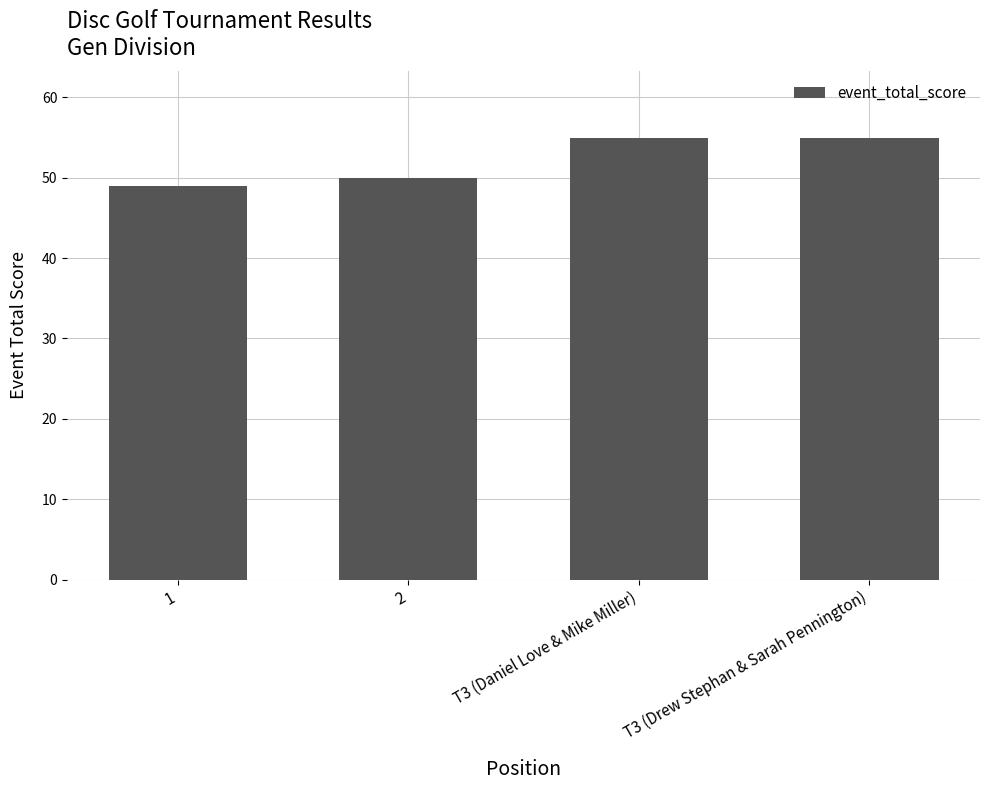

Reading left to right, transcribe all the data shown in this chart.

1=49	2=50	T3 (Daniel Love & Mike Miller)=55	T3 (Drew Stephan & Sarah Pennington)=55